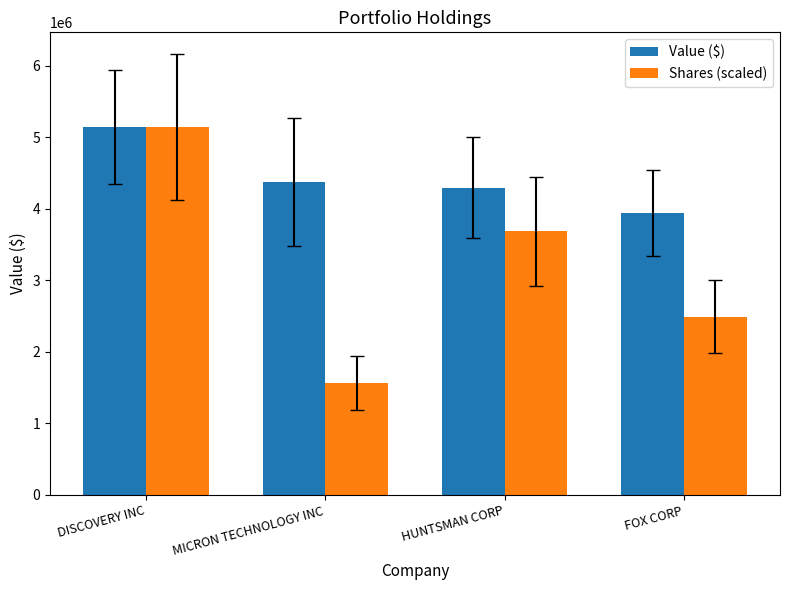

What is the total value across all series at MICRON TECHNOLOGY INC?

5940641.4